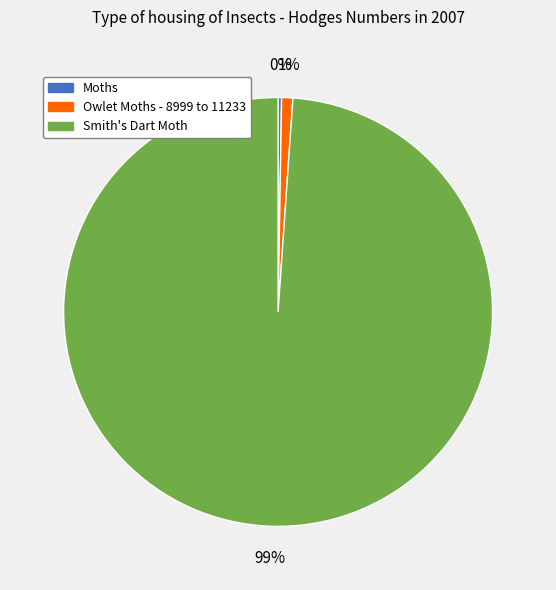

The Smith's Dart Moth slice represents 89% of the pie. True or false?

False